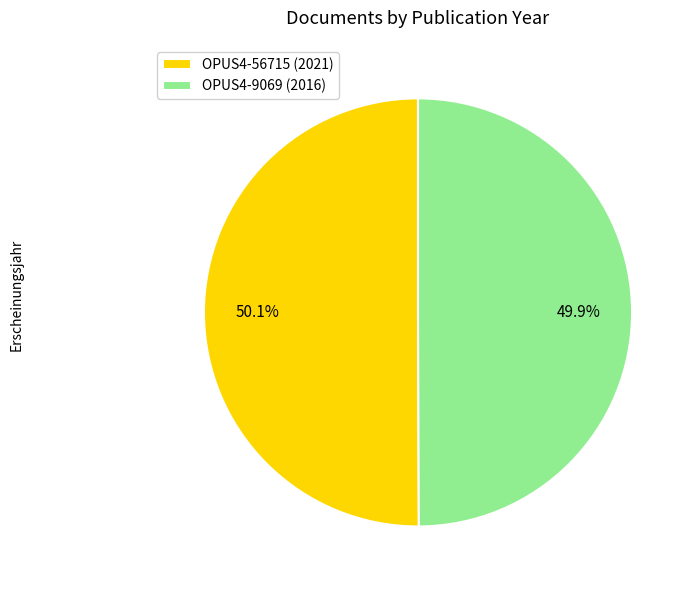

Is there any slice that represents more than half of the pie?

Yes